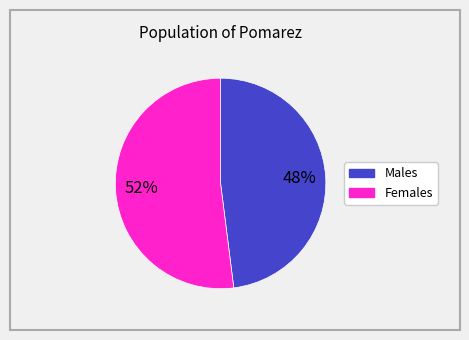

To the nearest percent, what is the average slice percentage?

50%